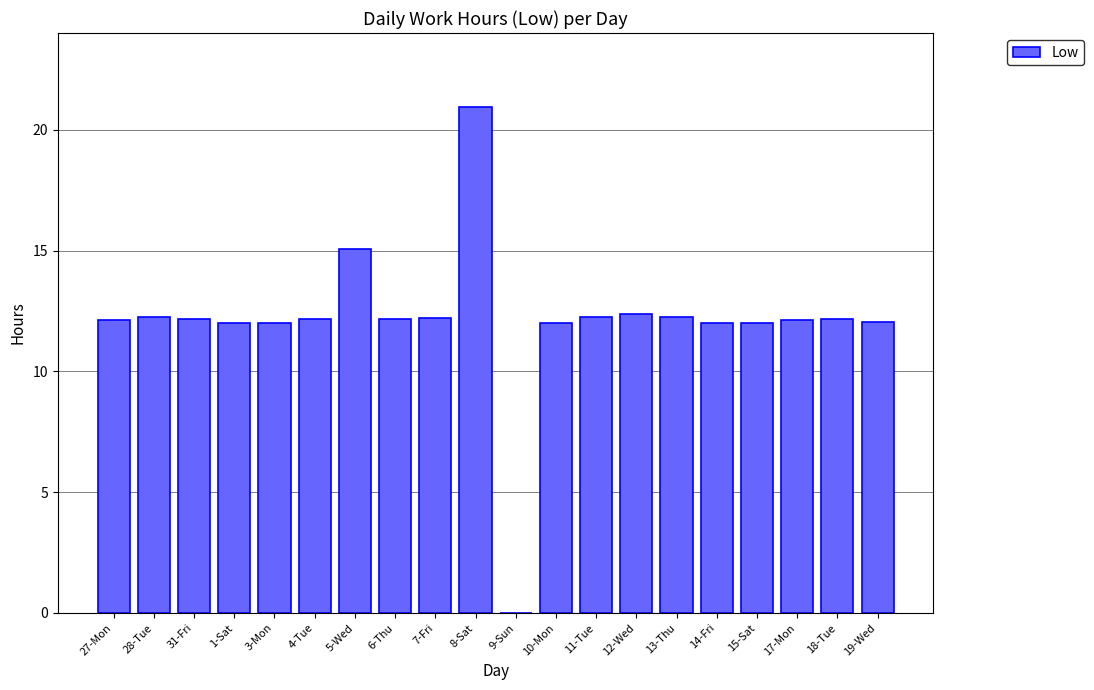

What is the sum of all values?

242.3